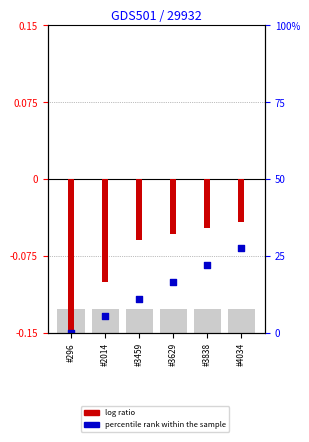

Which series reaches the maximum Y coordinate?

log ratio